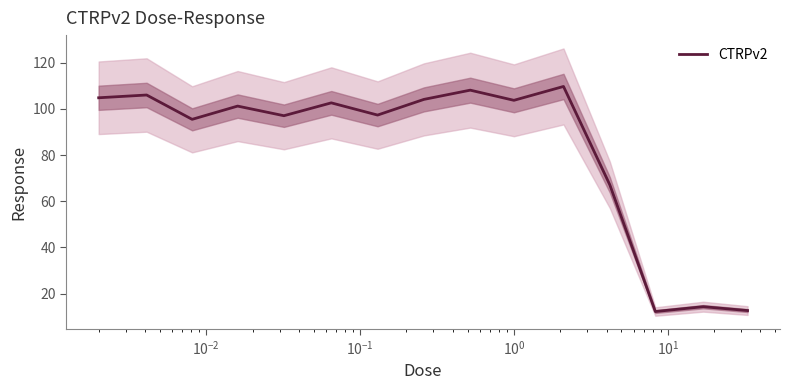

Does the chart display data point markers on the line(s)?

No